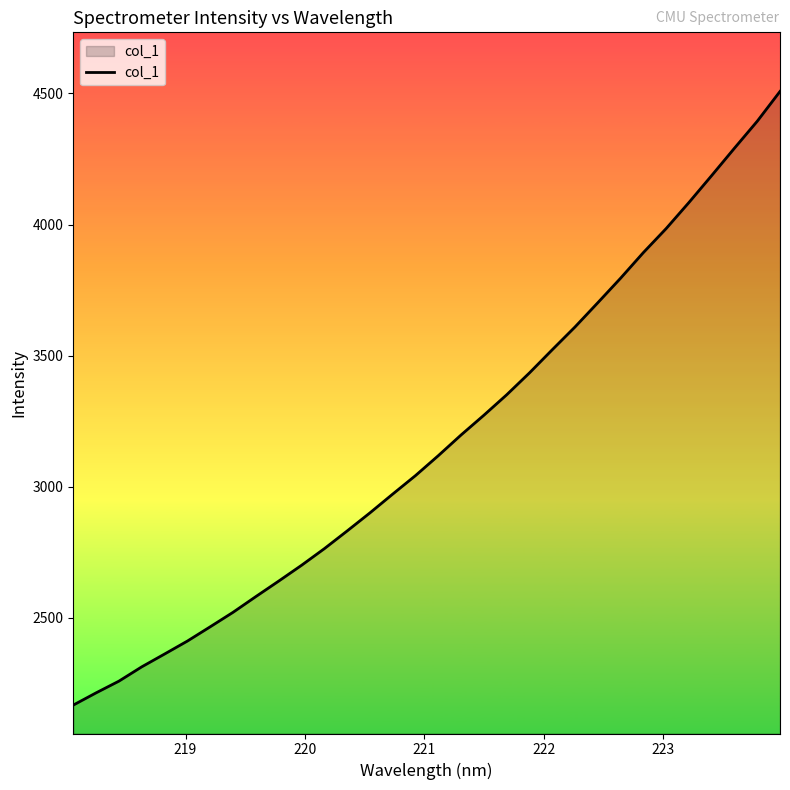

What is the greatest value displayed?

4507.6